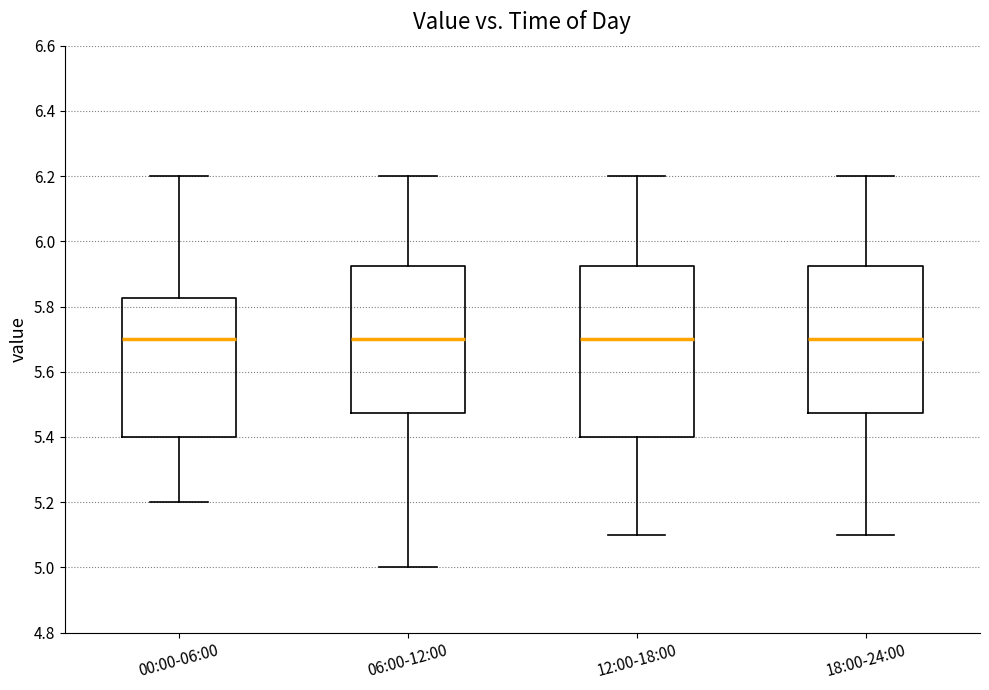

Comparing the boxes themselves (not the whiskers), which one is the tallest?

12:00-18:00